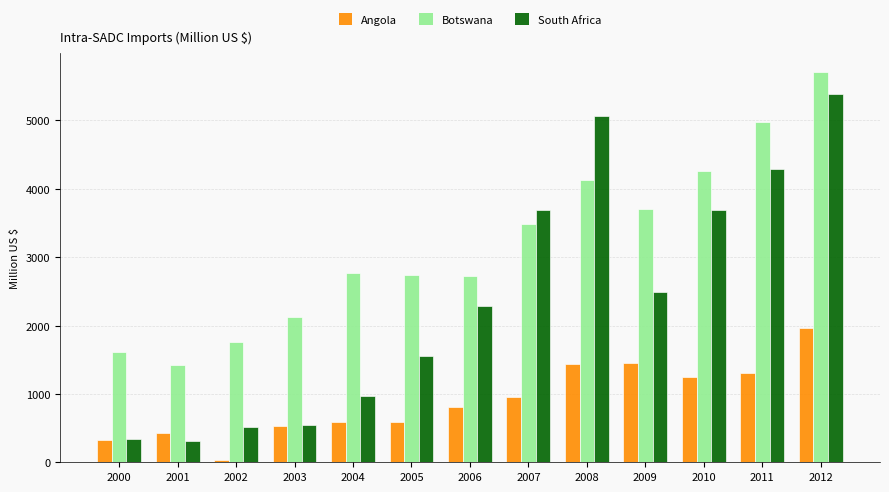

What is the sum of the Angola values at 2001 and 2005?

1027.5